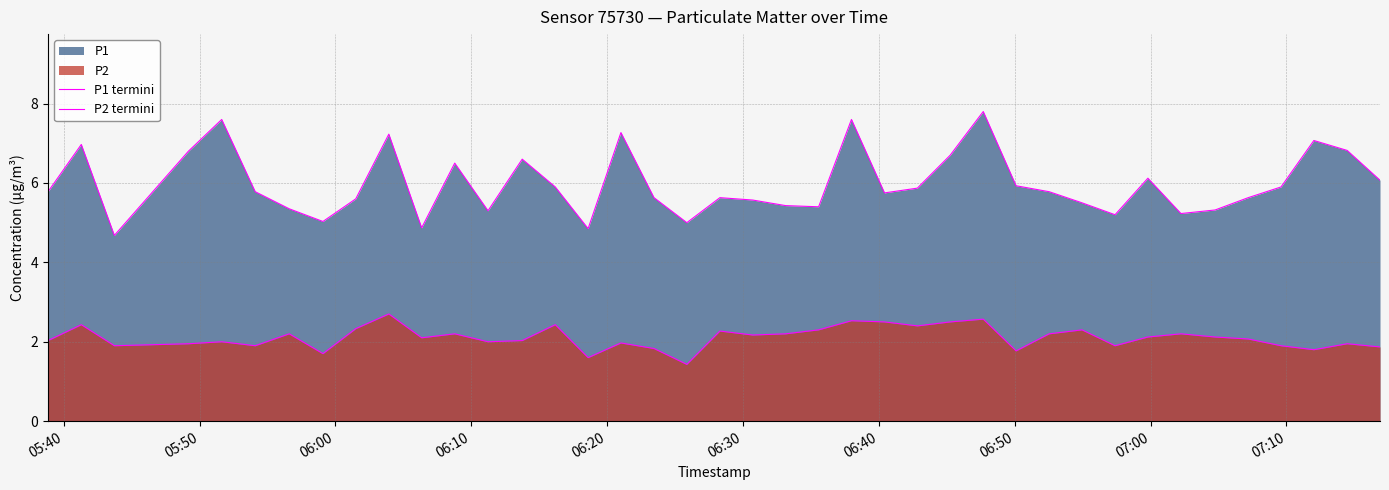

How many interior local valleys does the P2 termini series have?

12